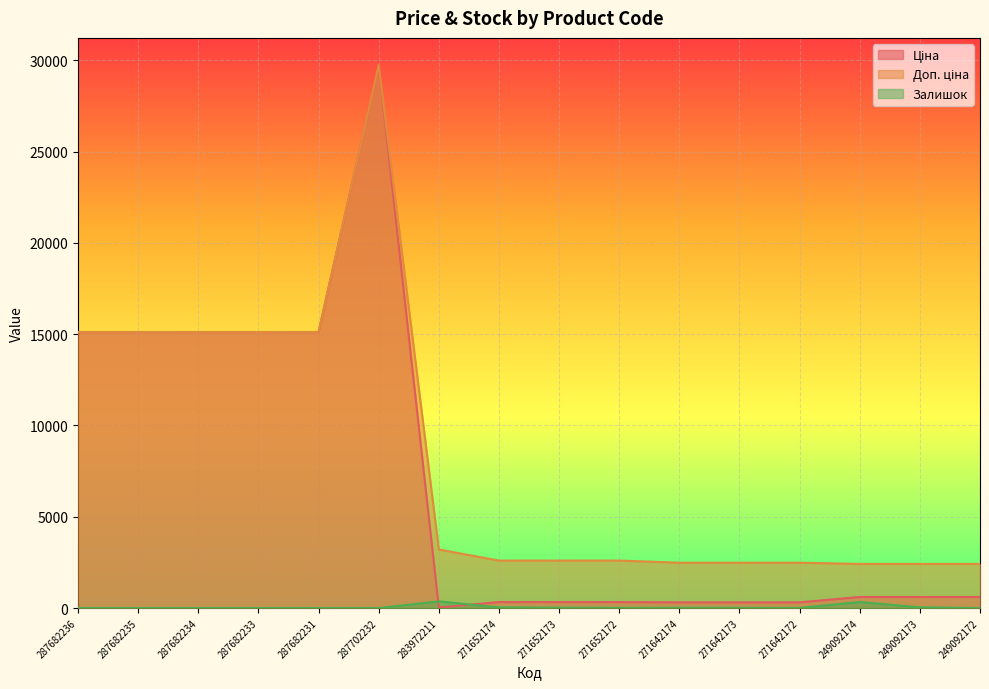

The value of Залишок at 271652172 is 5.8. True or false?

False